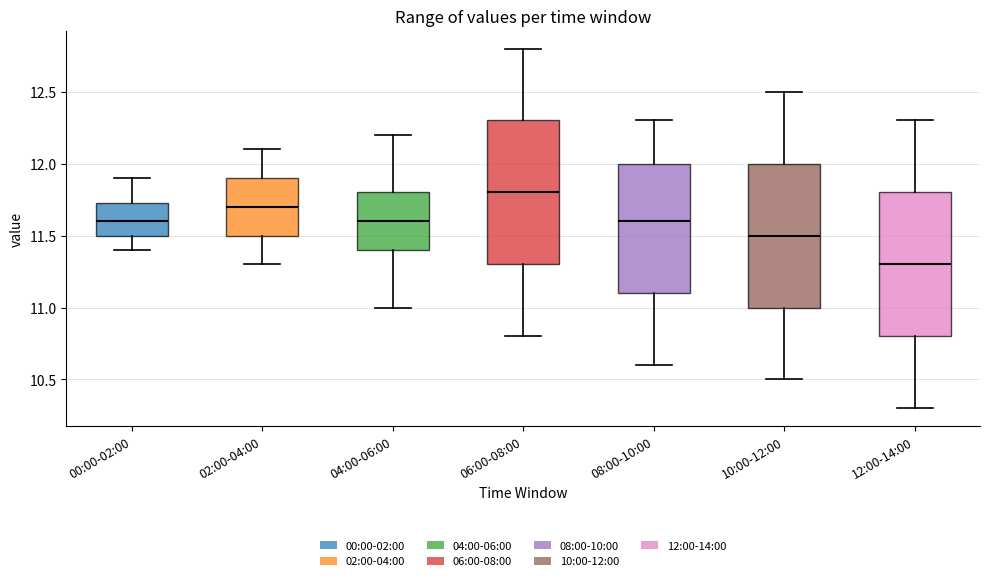

Reading left to right, transcribe this box plot: for each box, give where its median line is, the range the box spans, and where its two whiskers end, as read against the y-axis. The values are not printed on the chart, so give them approximately, as read against the axis.

00:00-02:00: median 11.60, box 11.50 to 11.75, whiskers 11.40 to 11.90
02:00-04:00: median 11.70, box 11.50 to 11.90, whiskers 11.30 to 12.10
04:00-06:00: median 11.60, box 11.40 to 11.80, whiskers 11.00 to 12.20
06:00-08:00: median 11.80, box 11.30 to 12.30, whiskers 10.80 to 12.80
08:00-10:00: median 11.60, box 11.10 to 12.00, whiskers 10.60 to 12.30
10:00-12:00: median 11.50, box 11.00 to 12.00, whiskers 10.50 to 12.50
12:00-14:00: median 11.30, box 10.80 to 11.80, whiskers 10.30 to 12.30